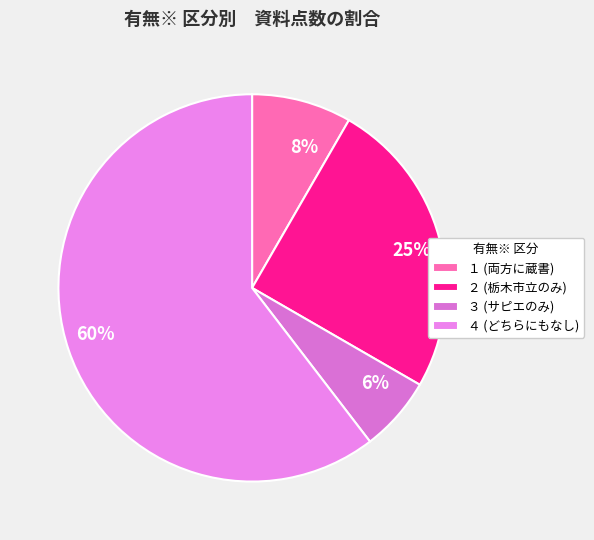

Which category has the smallest portion of the pie?

３ (サピエのみ)